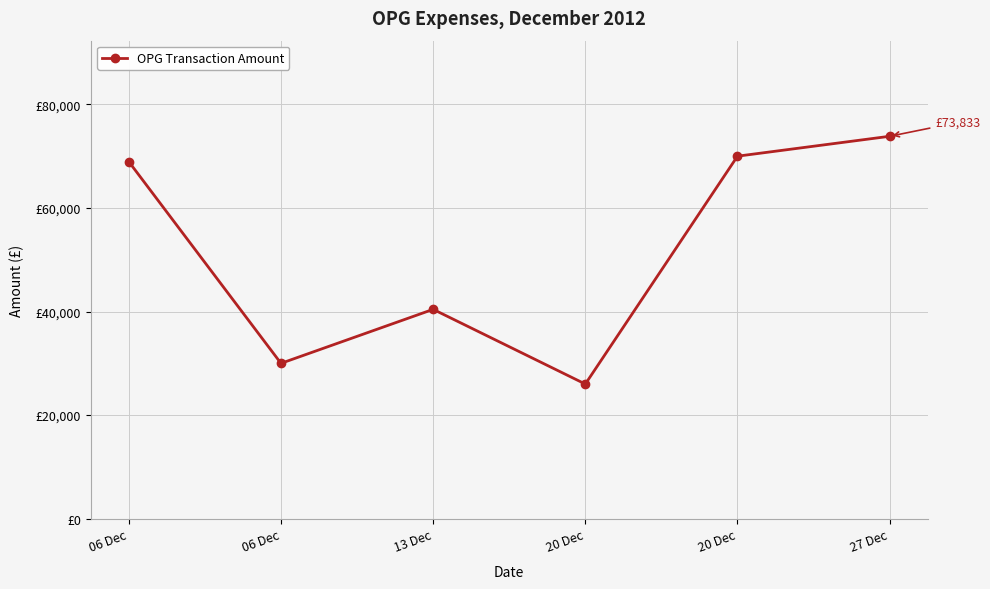

What is the average value?

51530.3